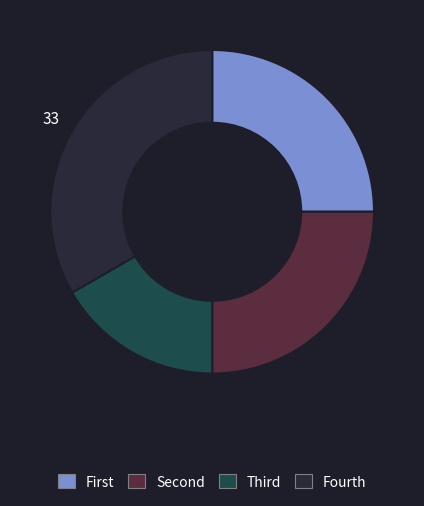

Is there any slice that represents more than half of the pie?

No